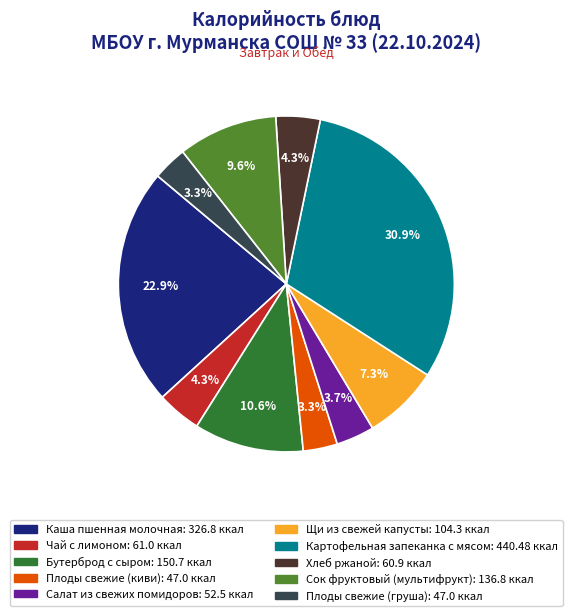

Is it true that Хлеб ржаной is 4% of the pie?

True